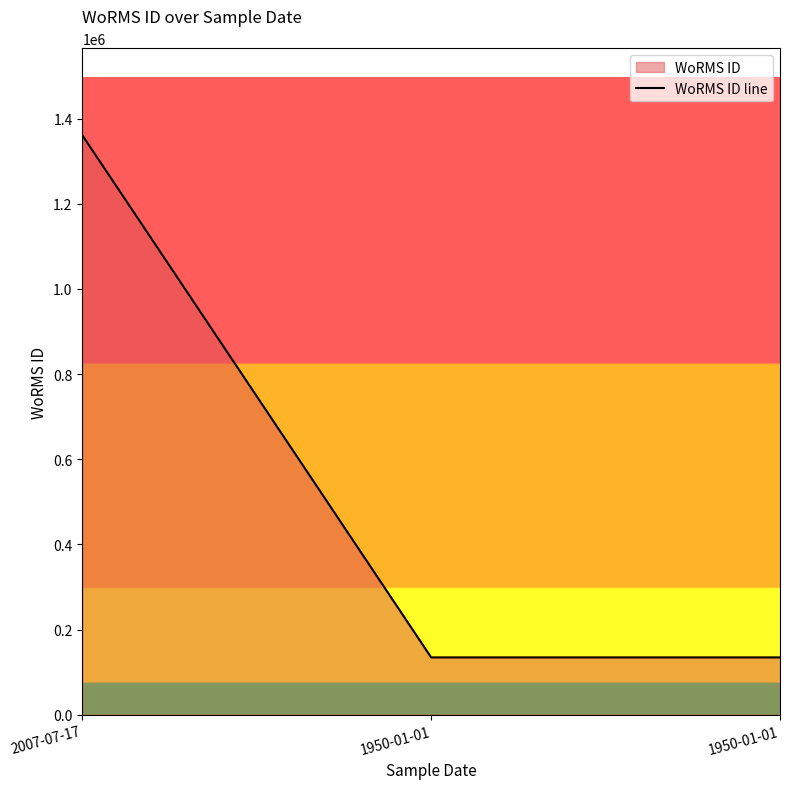

Which label corresponds to the largest value in the chart?

2007-07-17